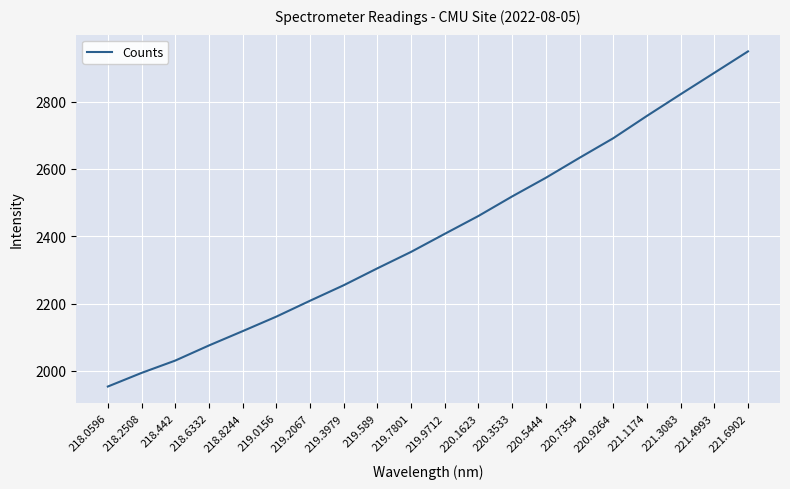

True or false: the data has more than 0 interior local peaks.

False